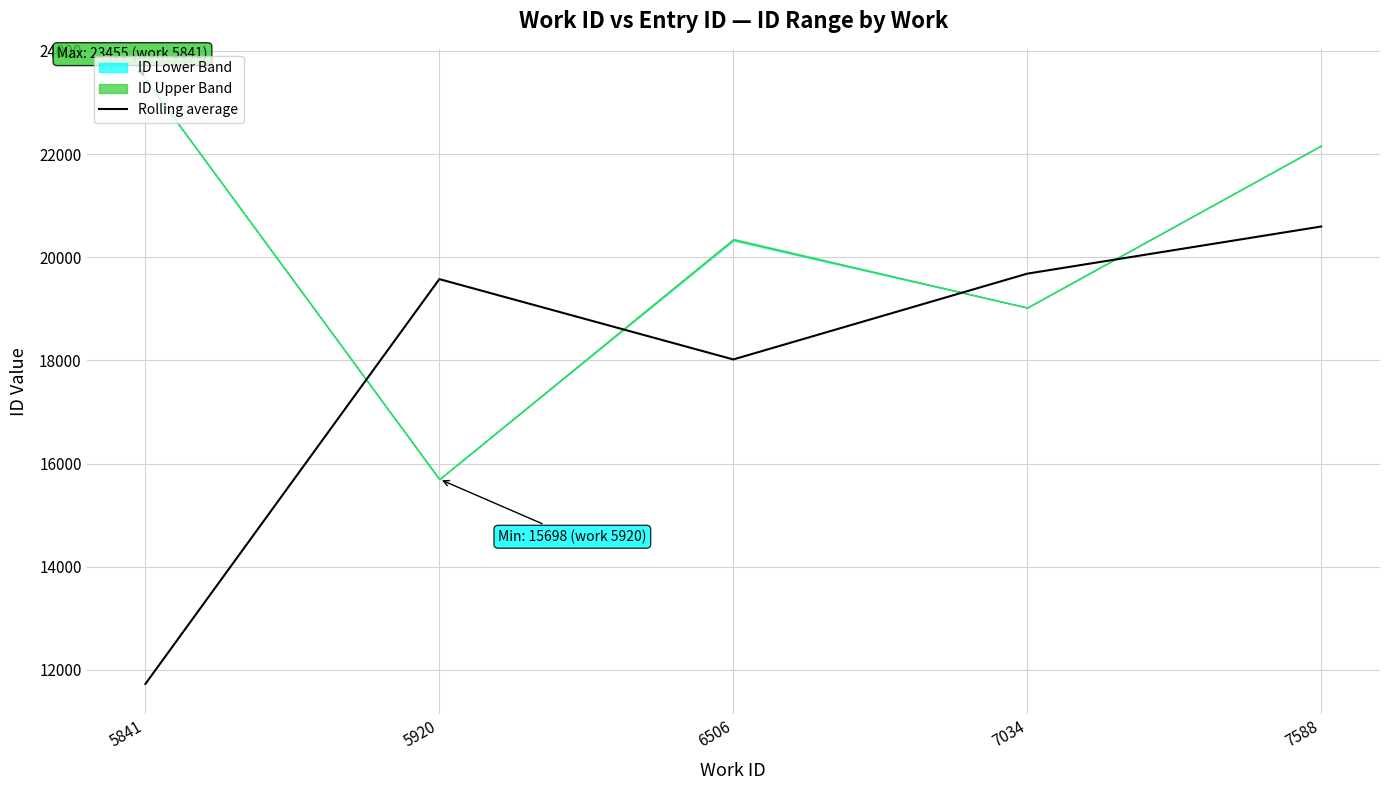

What value does the data have at 6506?

18019.0